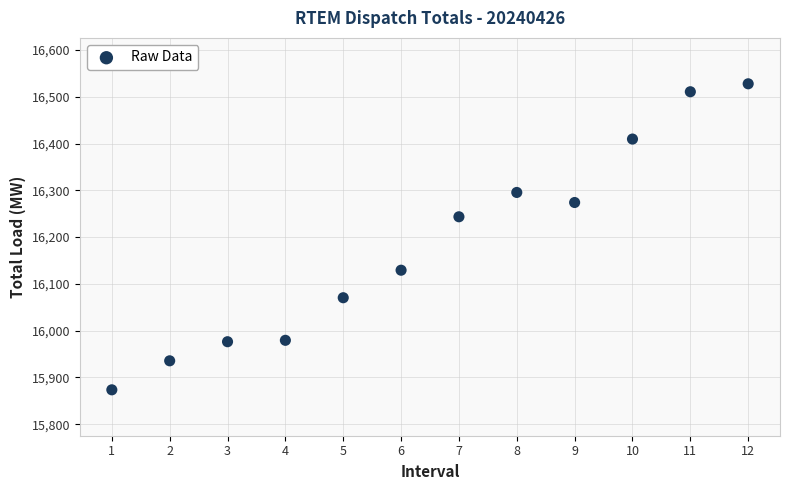

What is the average Y value?

16185.4